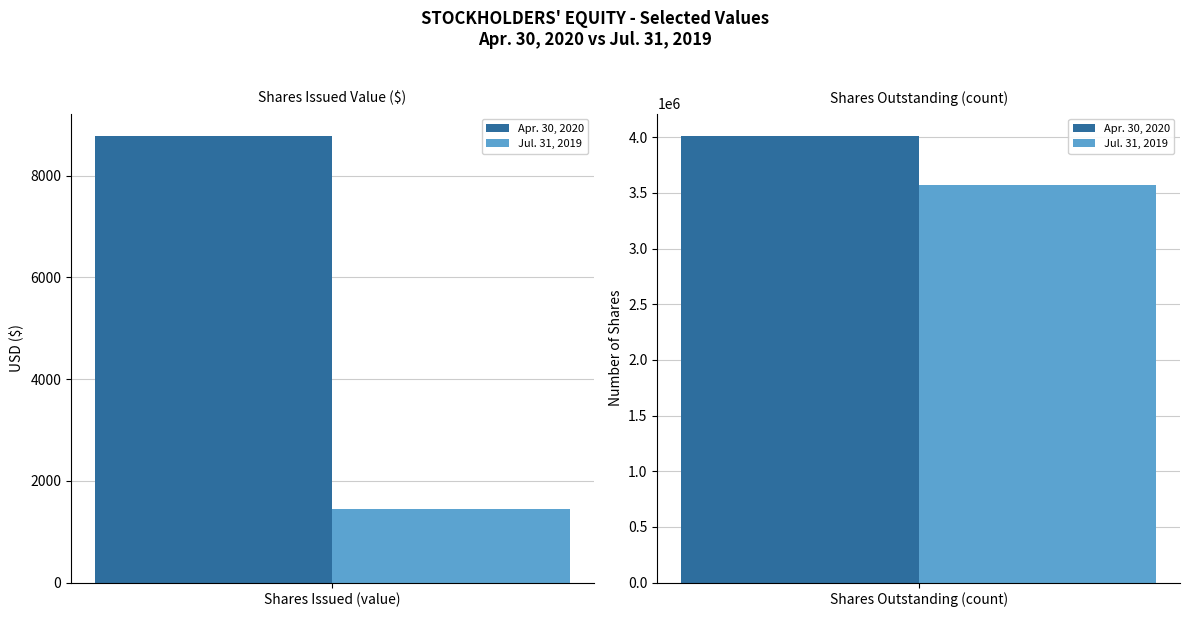

Count the number of categories in the chart.

2